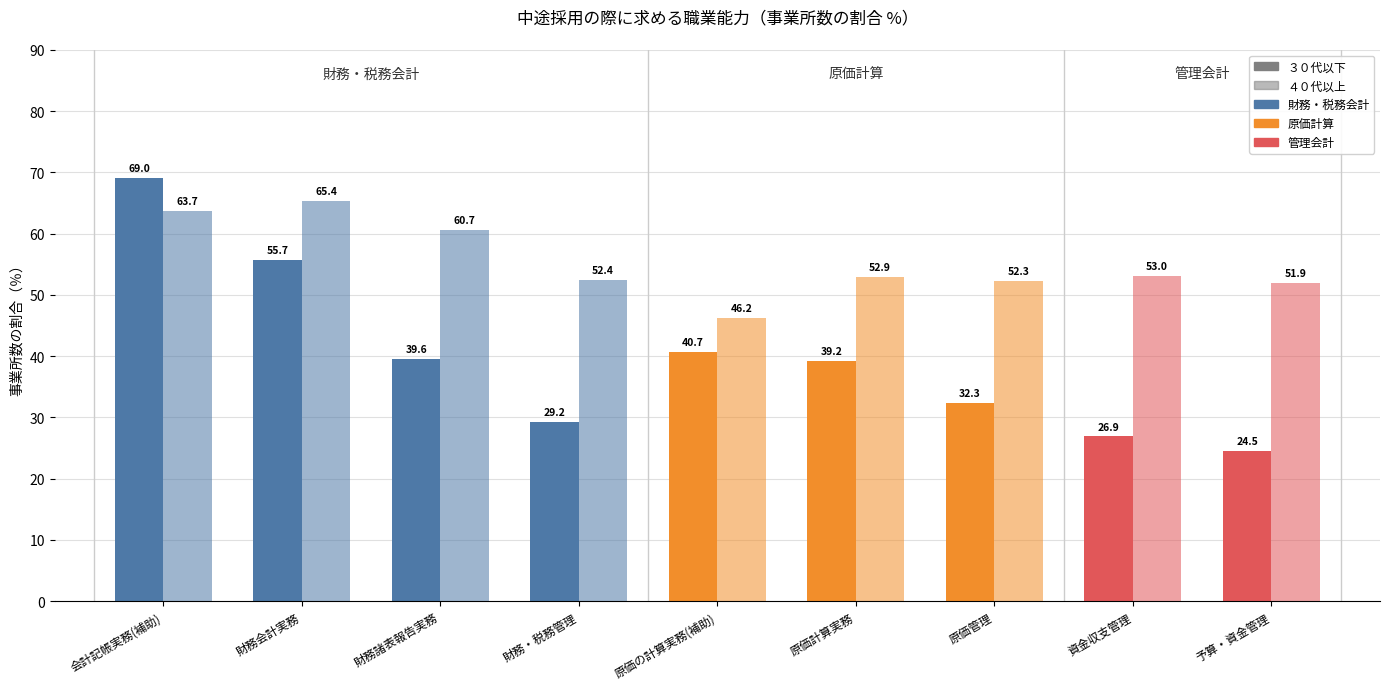

How many groups of bars are there?

9